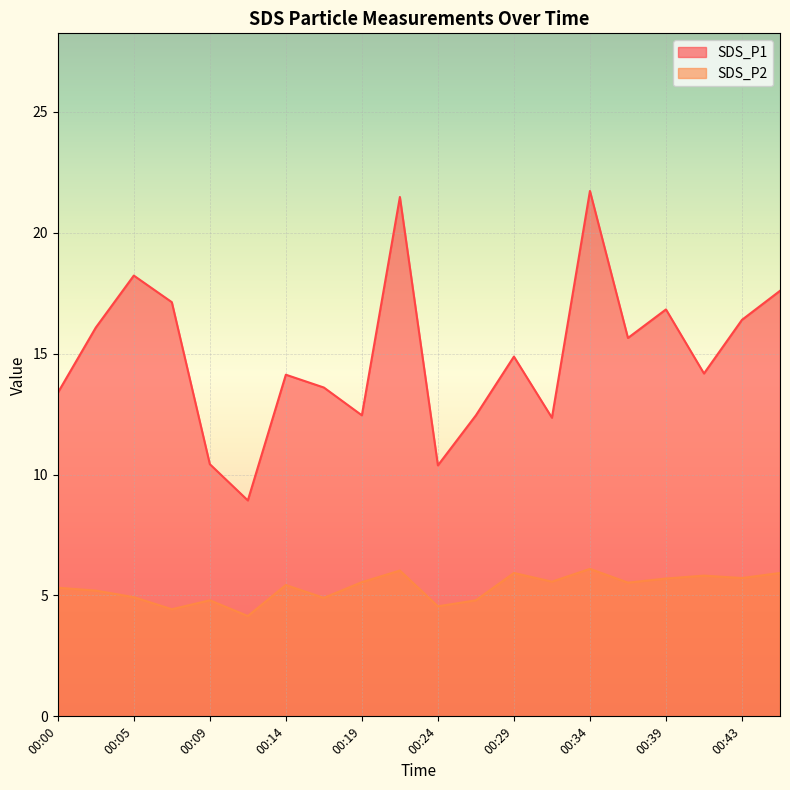

Which series has the largest total across all categories?

SDS_P1